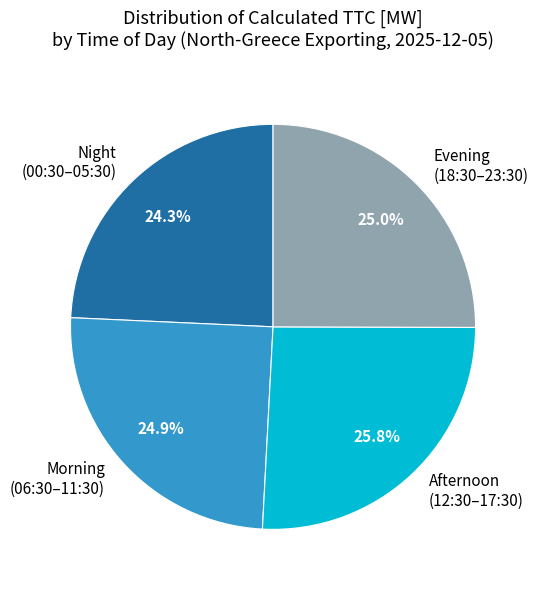

Which has a higher value, Night (00:30–05:30) or Morning (06:30–11:30)?

Morning (06:30–11:30)